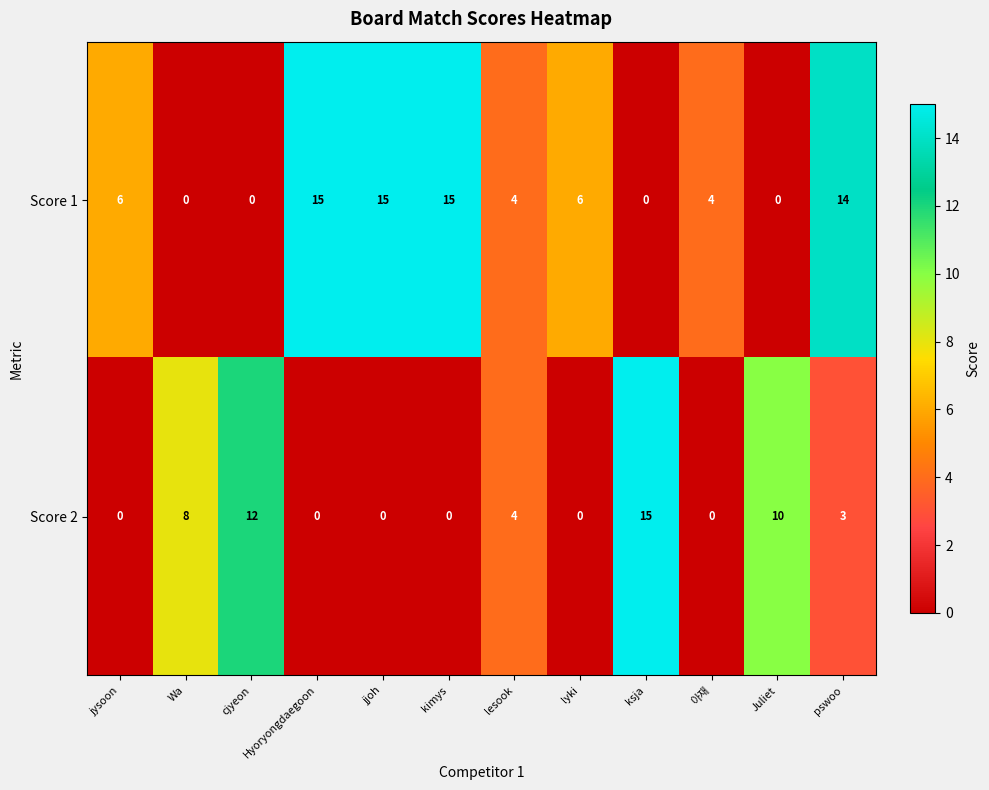

What is the spread (max minus min) of values at jjoh?

15